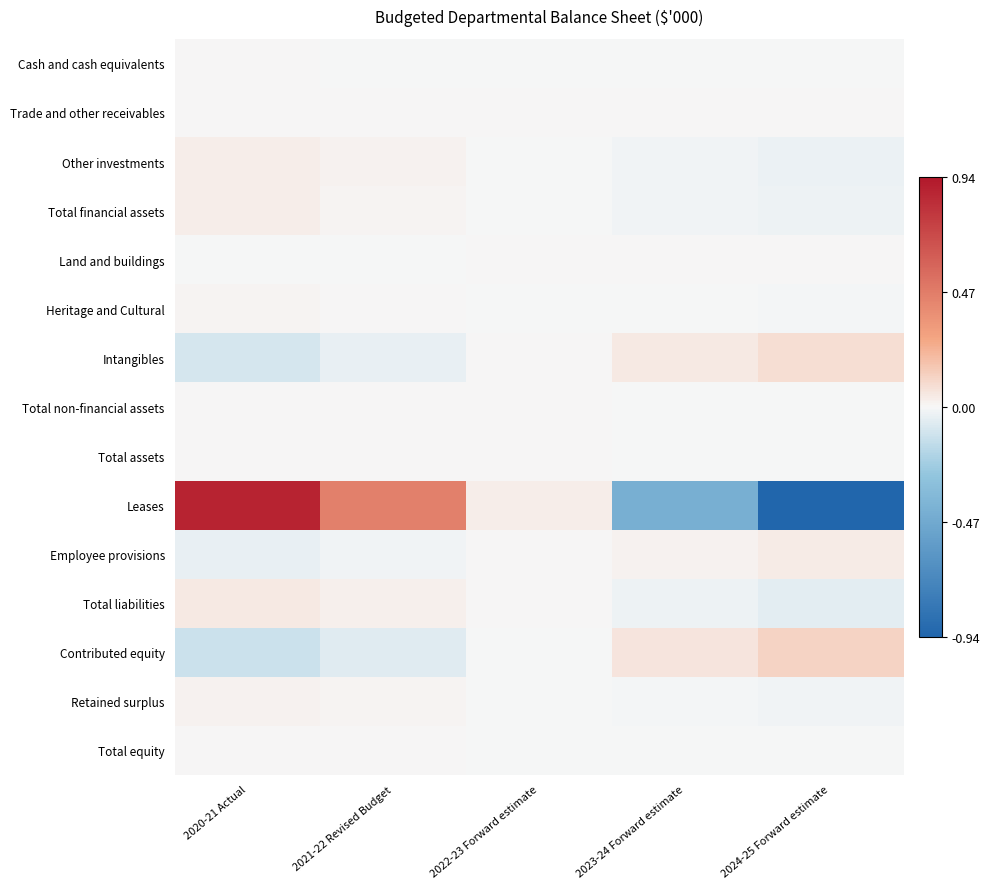

What is the greatest value displayed?

0.9